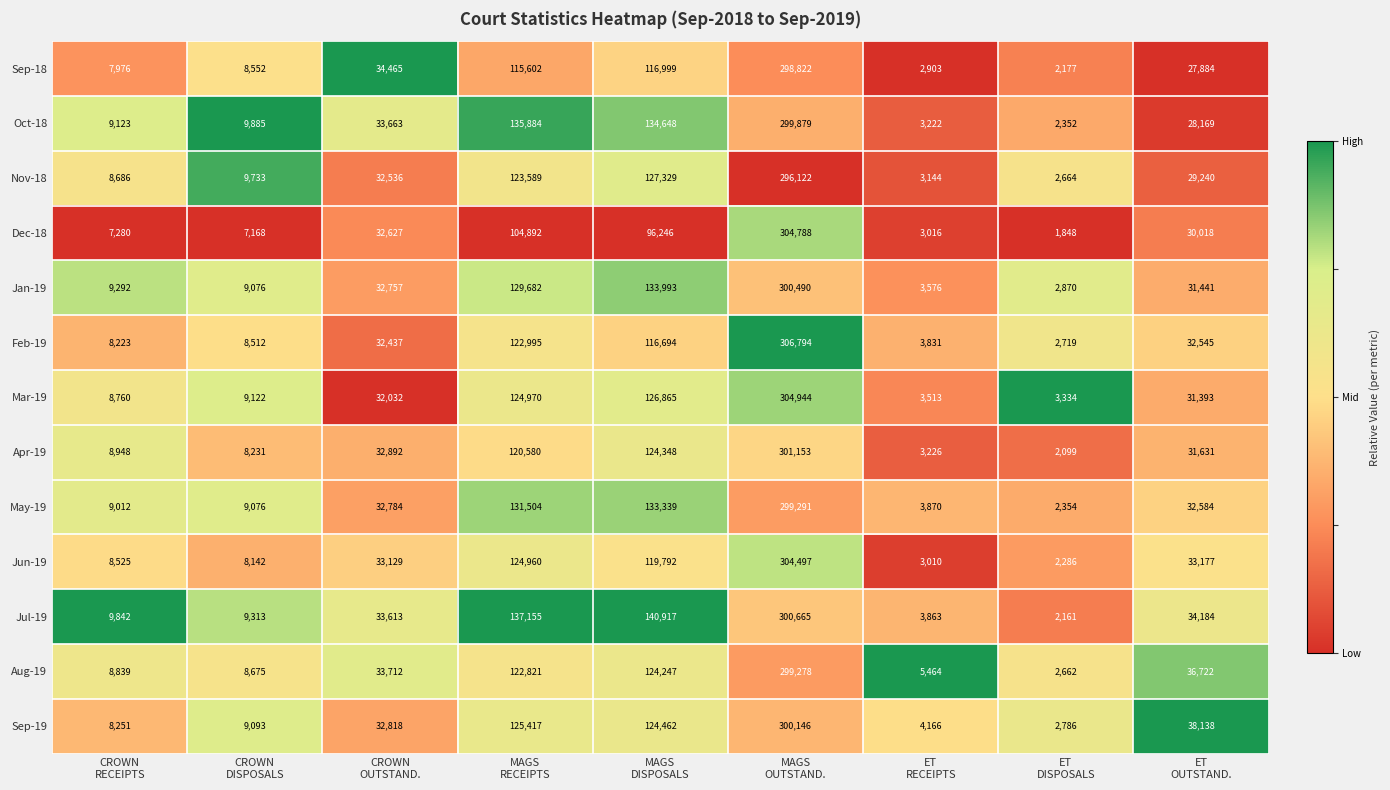

Which series has the largest total across all categories?

Jul-19